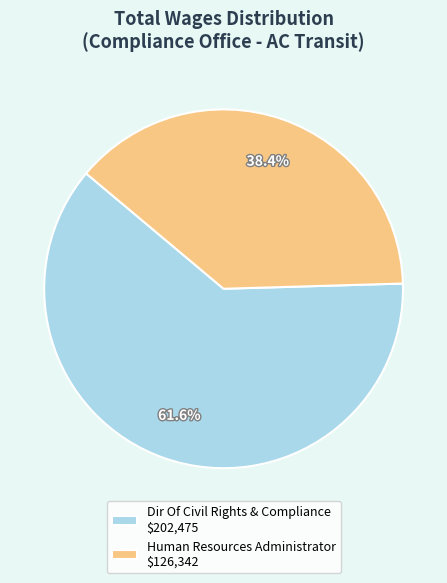

Does Human Resources Administrator account for over 50% of the chart?

No